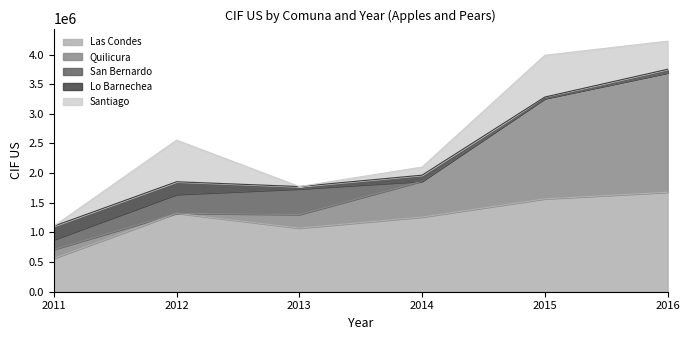

What is the total value across all series at 2013?

1774052.0